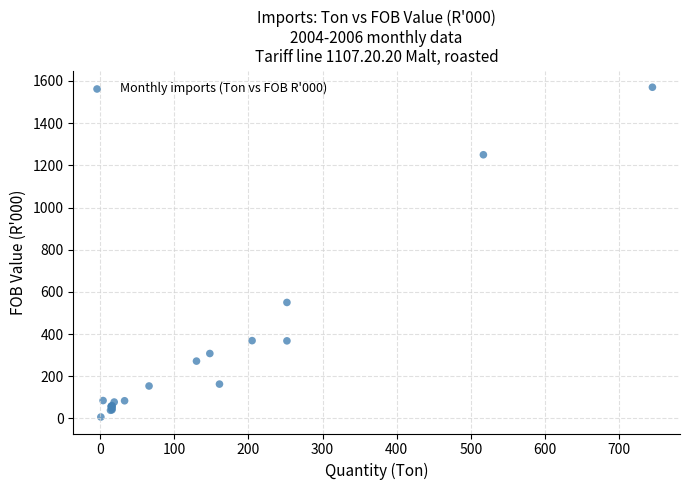

What Y value in the scatter plot is closest to 788?

550